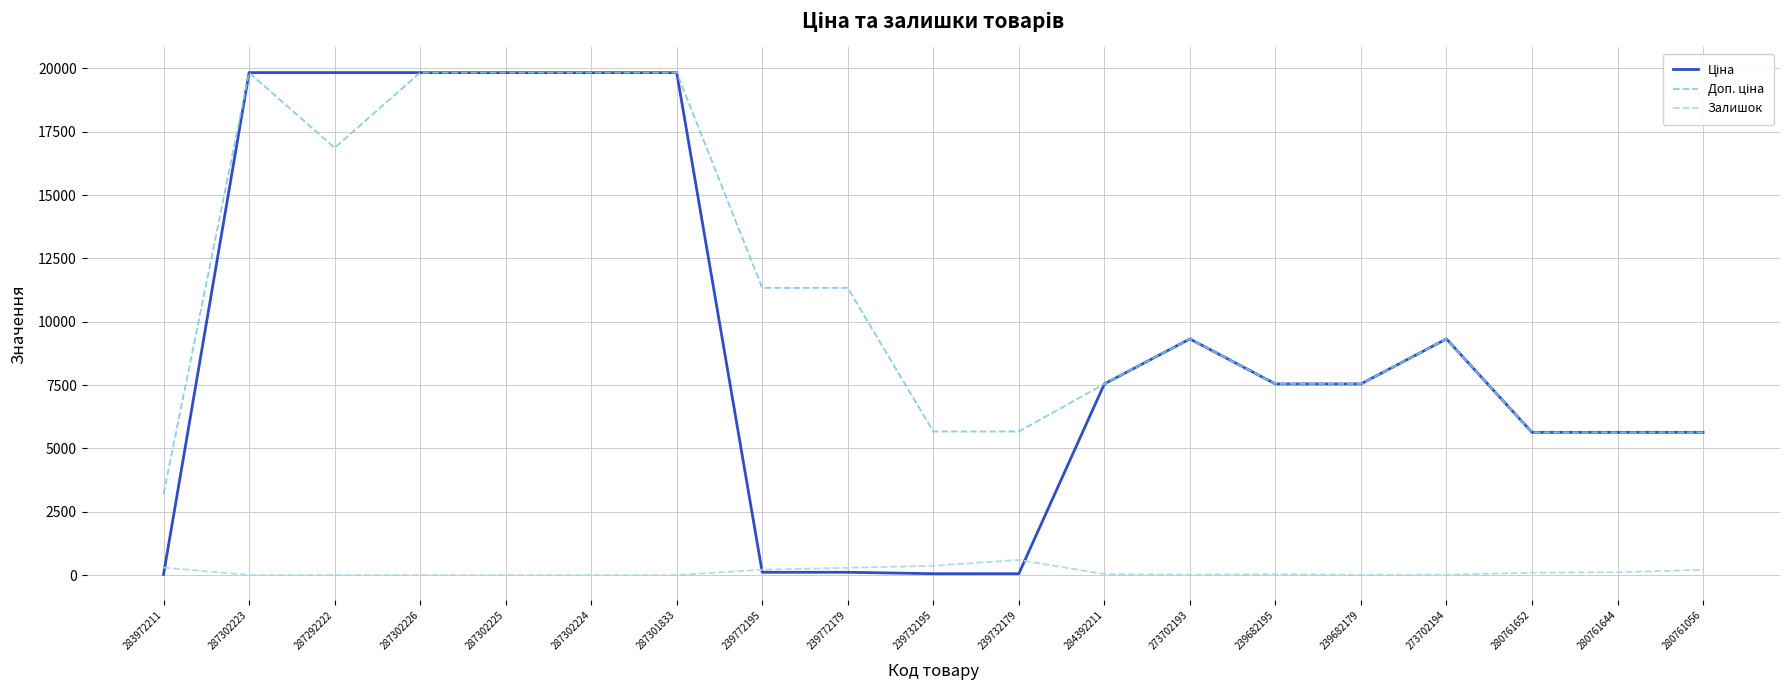

What is the spread (max minus min) of values at 287302226?

19831.1